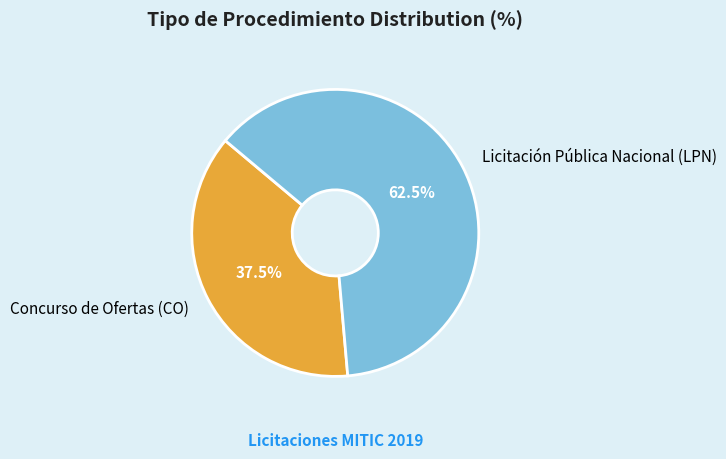

Count the number of slices in the pie.

2